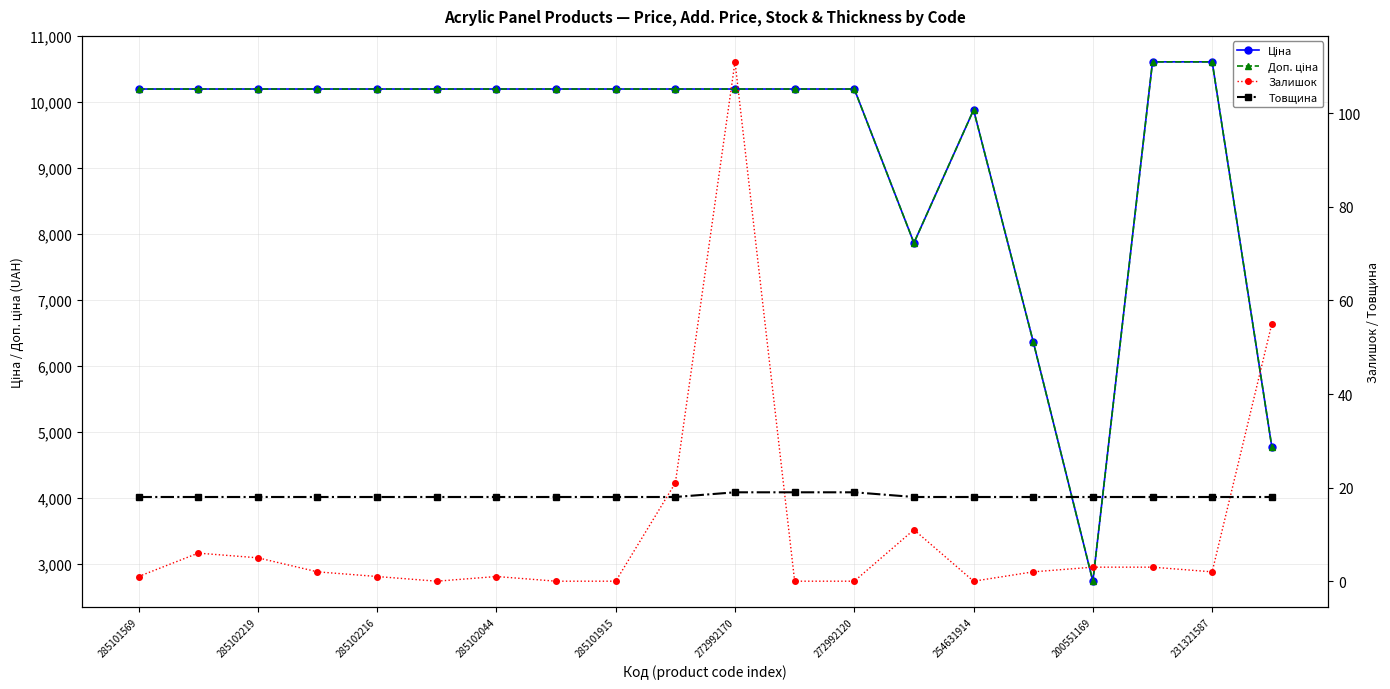

What is the difference between the second highest and second lowest values in the Ціна series?

5834.6